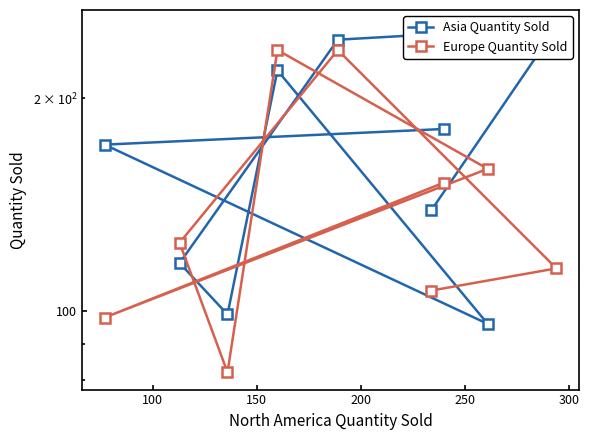

Does the chart display data point markers on the line(s)?

Yes